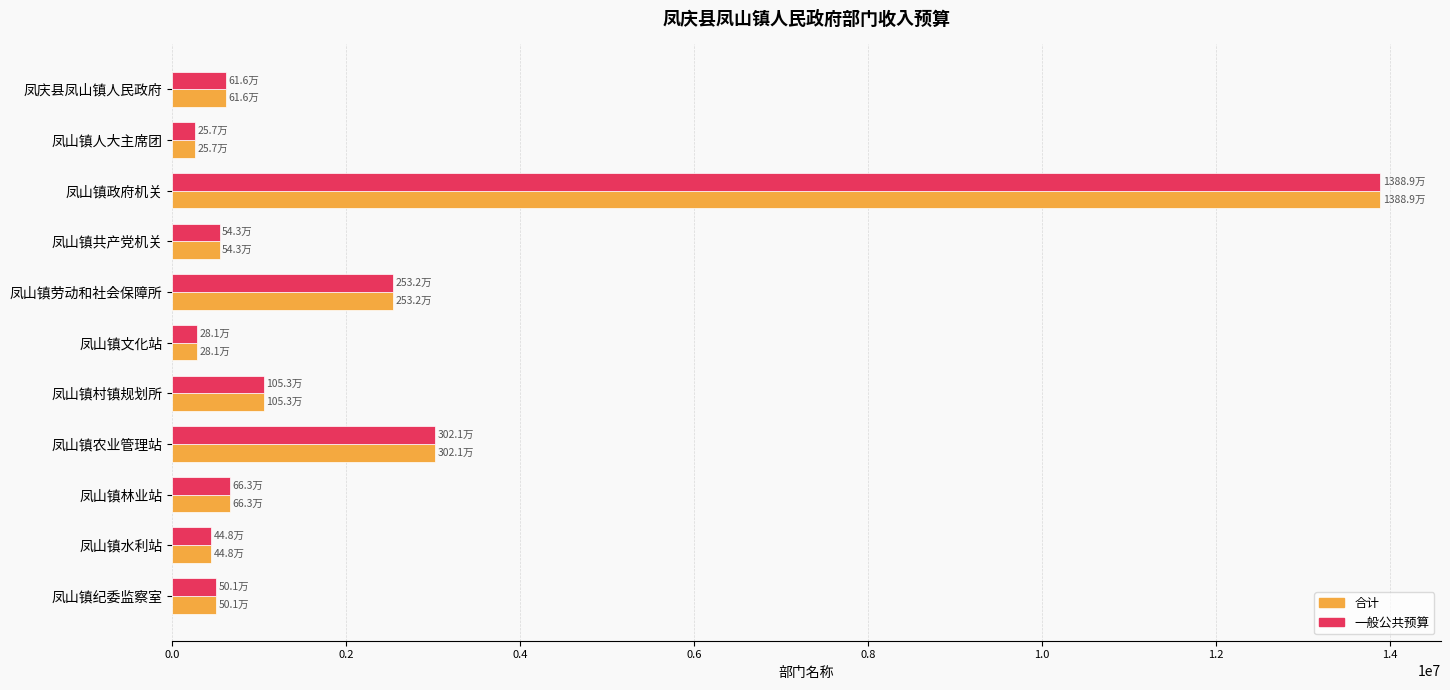

What is the total value across all series at 凤山镇村镇规划所?

2105594.0